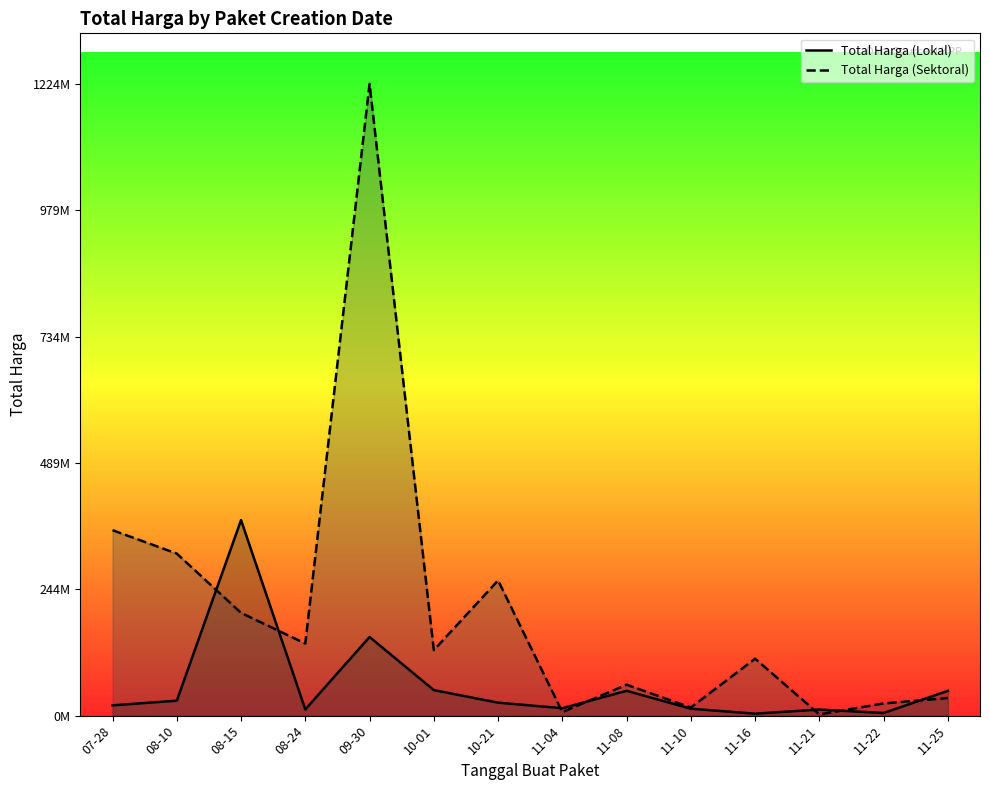

List the labels in order of Total Harga (Lokal) value, largest first.

08-15, 09-30, 10-01, 11-08, 11-25, 08-10, 10-21, 07-28, 11-04, 11-10, 08-24, 11-21, 11-22, 11-16